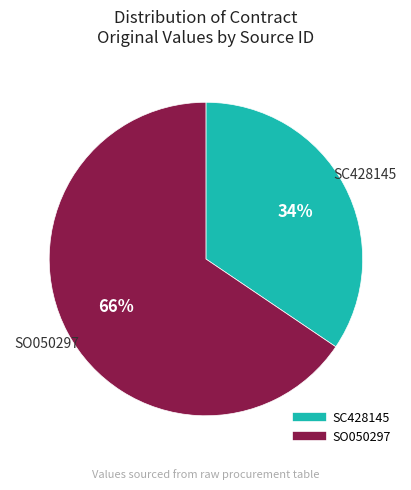

True or false: SC428145 accounts for 34% of the total.

True